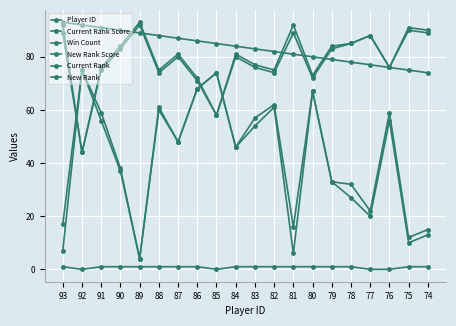

Count the number of categories in the chart.

20